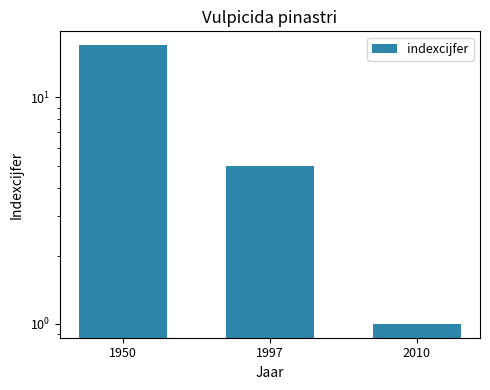

The chart shows a value of 5 at 1997. True or false?

True